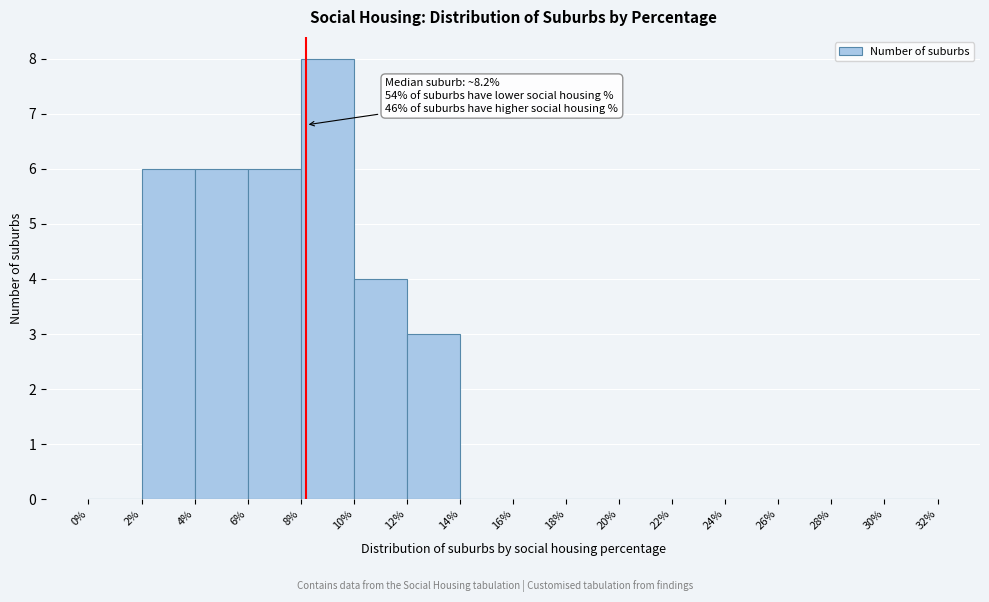

Which range on the x-axis has the tallest bar?

8% to 10%